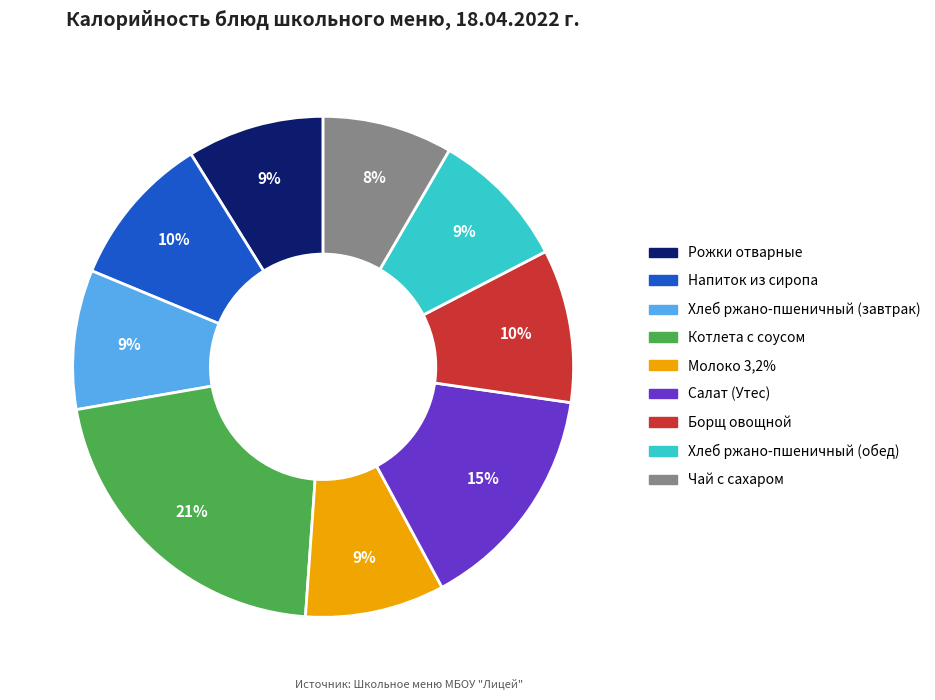

How many slices are in this pie chart?

9